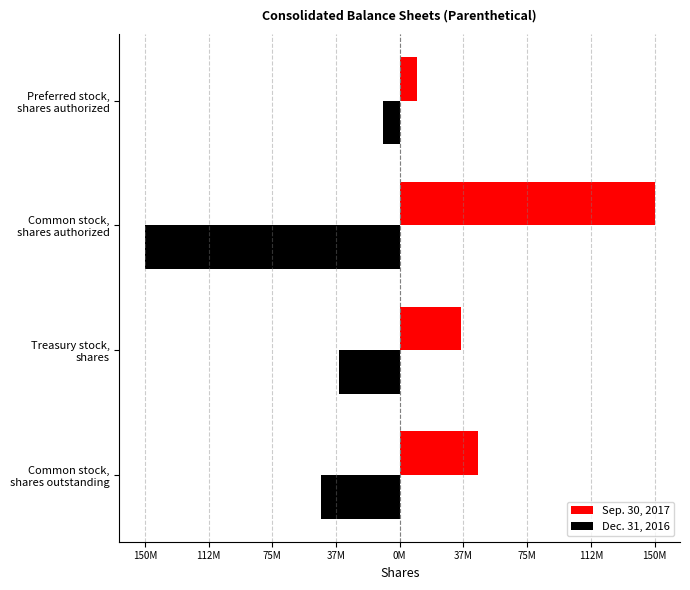

Reading left to right, extract all data points from this chart.

Sep. 30, 2017: 45847389	36204864	150000000	10000000
Dec. 31, 2016: -46113693	-35938560	-150000000	-10000000